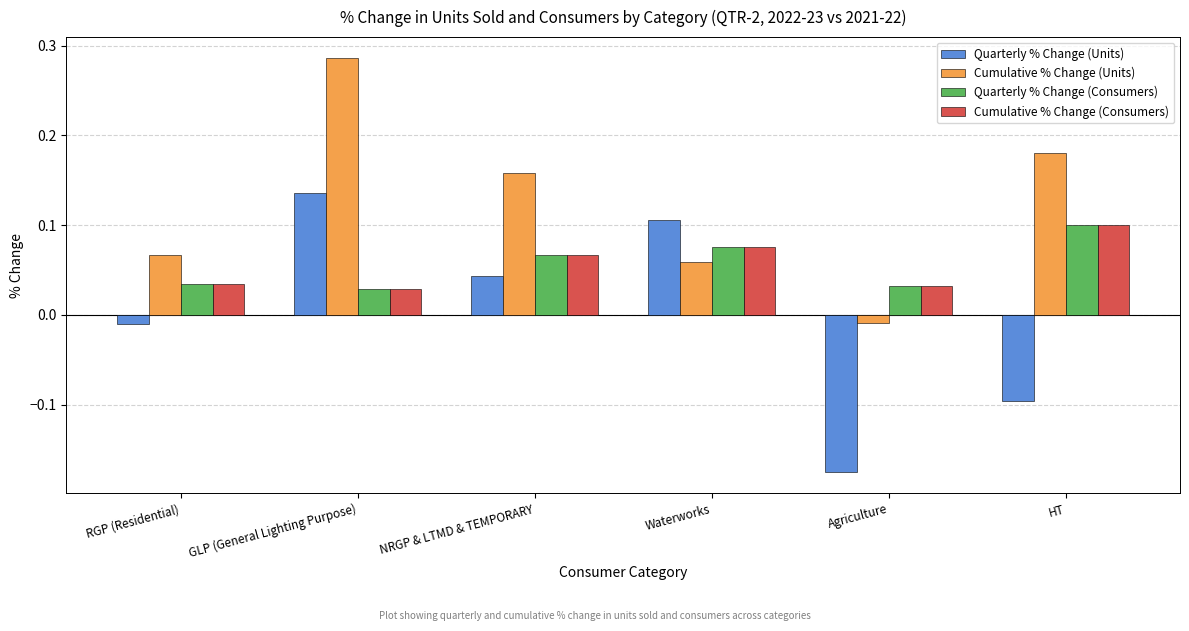

Which series changed the most between Agriculture and HT?

Cumulative % Change (Units)